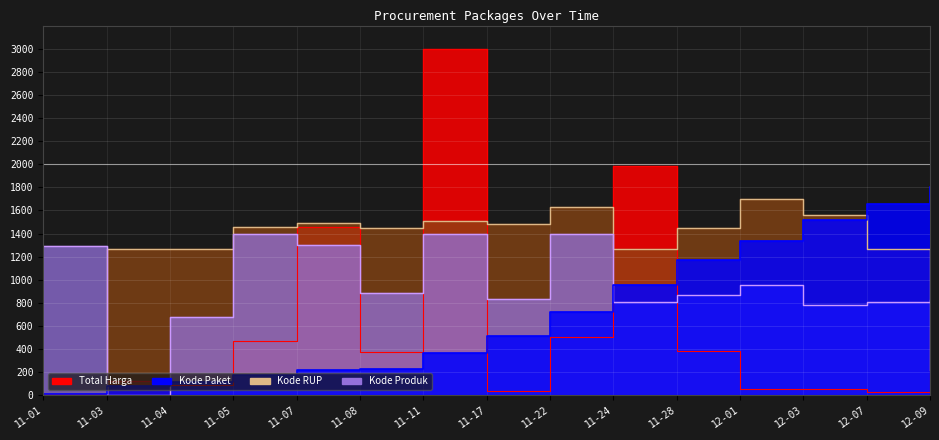

At how many categories does at least one series exceed 2365?

1